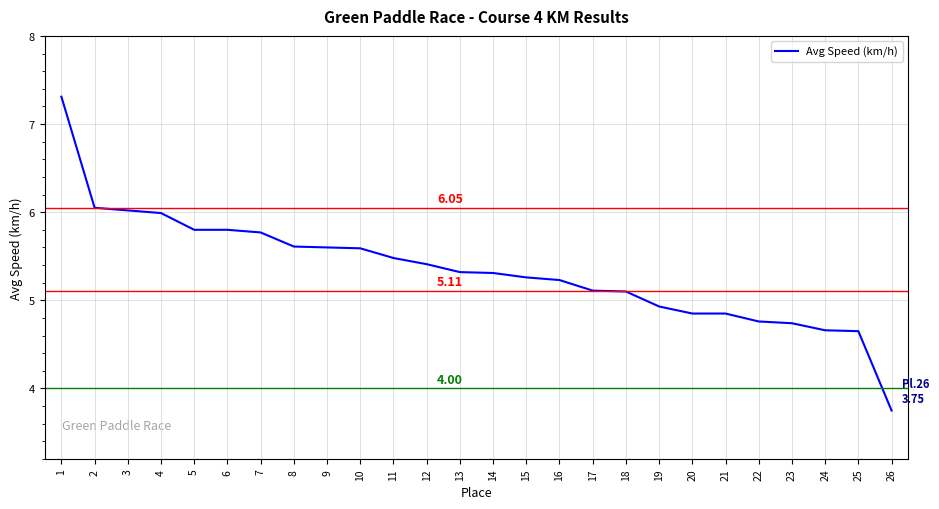

What is the ratio of the value at 25 to the value at 9?

0.8